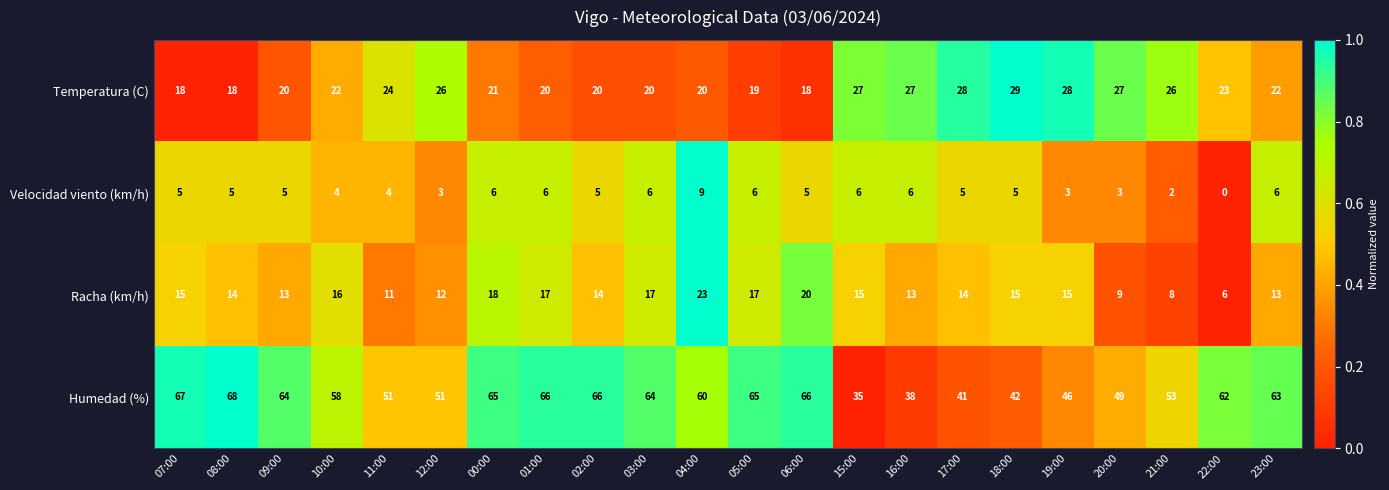

Between 15:00 and 22:00, which series saw the biggest shift?

Humedad (%)